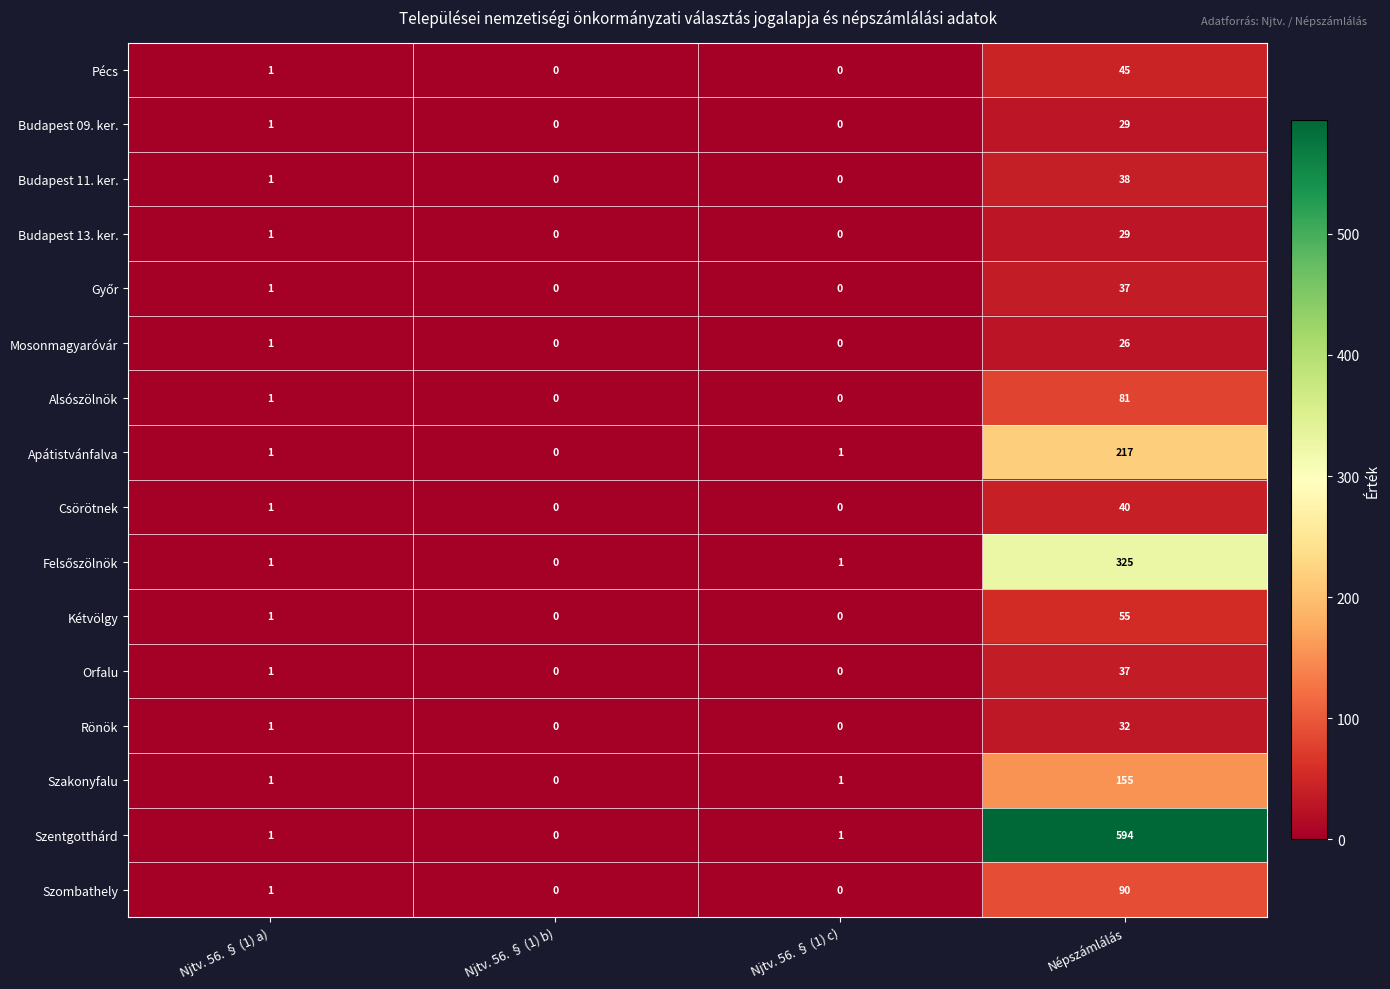

What is the sum of all Budapest 13. ker. values?

30